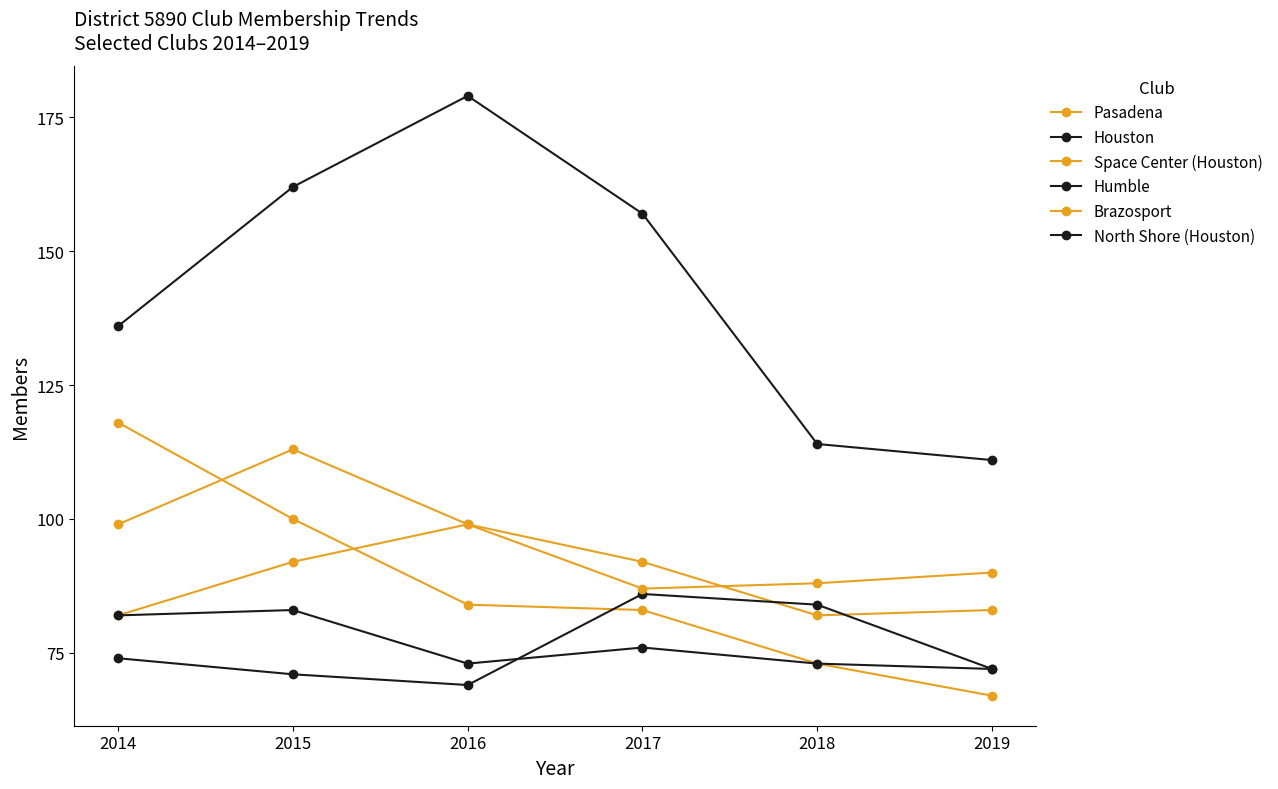

How many lines are shown in the chart?

6